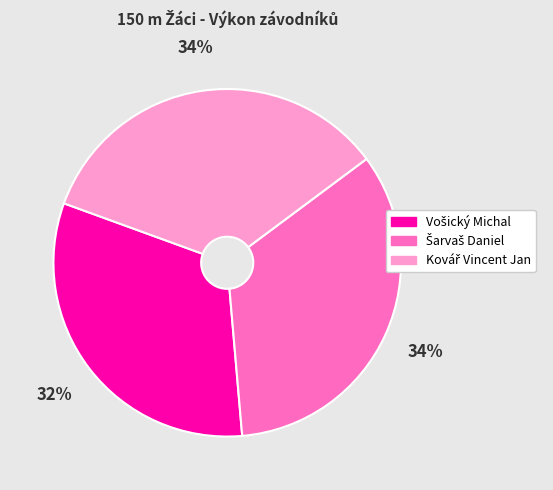

To the nearest percent, what is the difference between the largest and smallest slice percentages?

2%